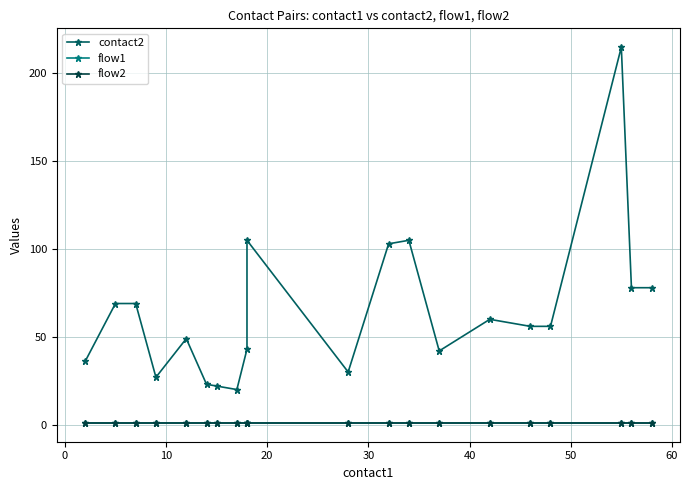

What is the minimum value for contact2?

20